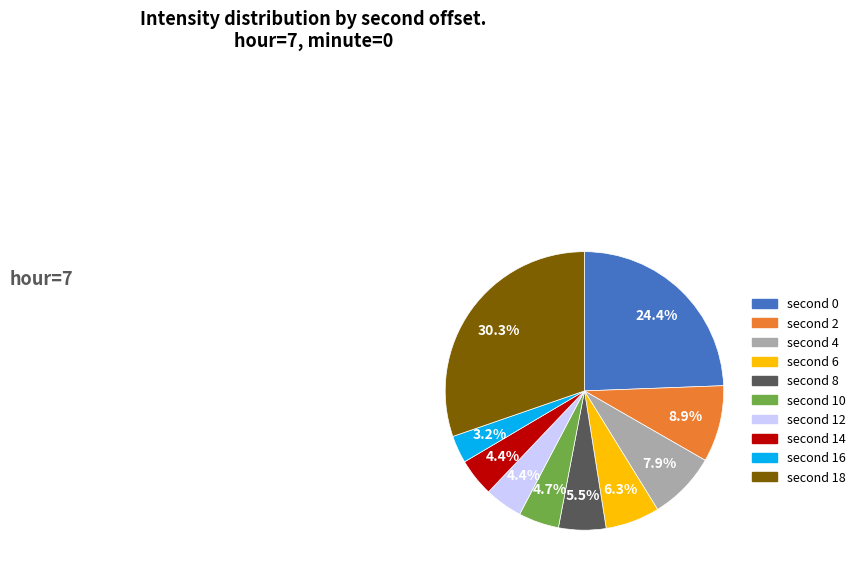

Is there any slice that represents more than half of the pie?

No